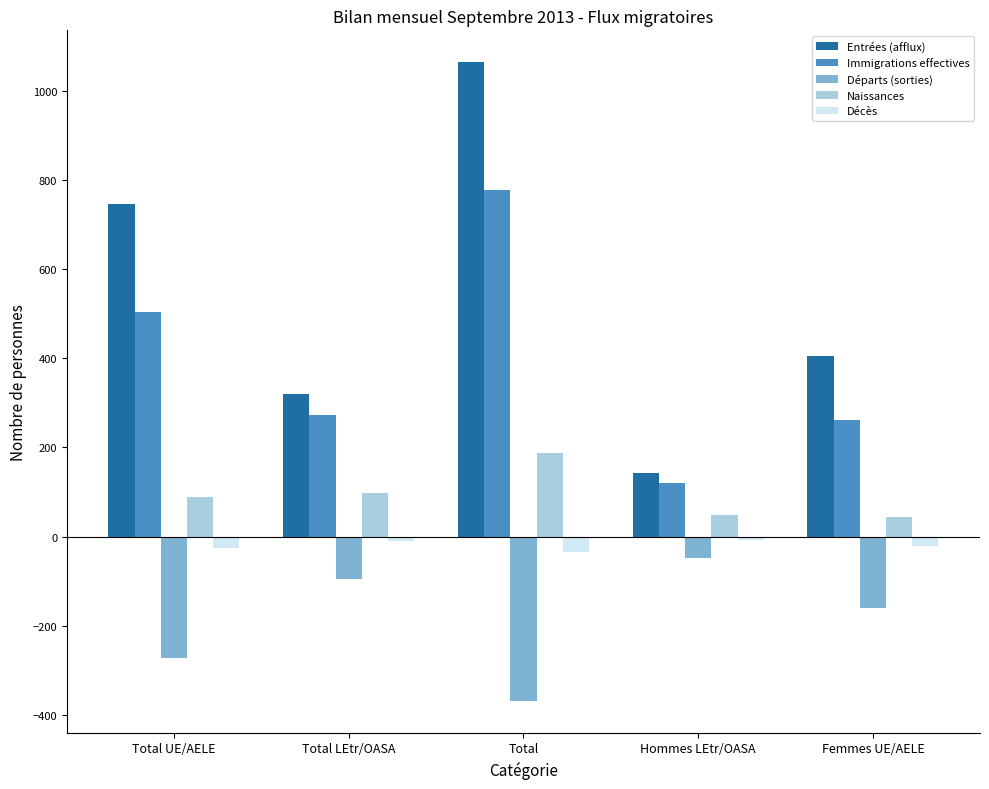

The Entrées (afflux) series shows 249 at Hommes LEtr/OASA. True or false?

False